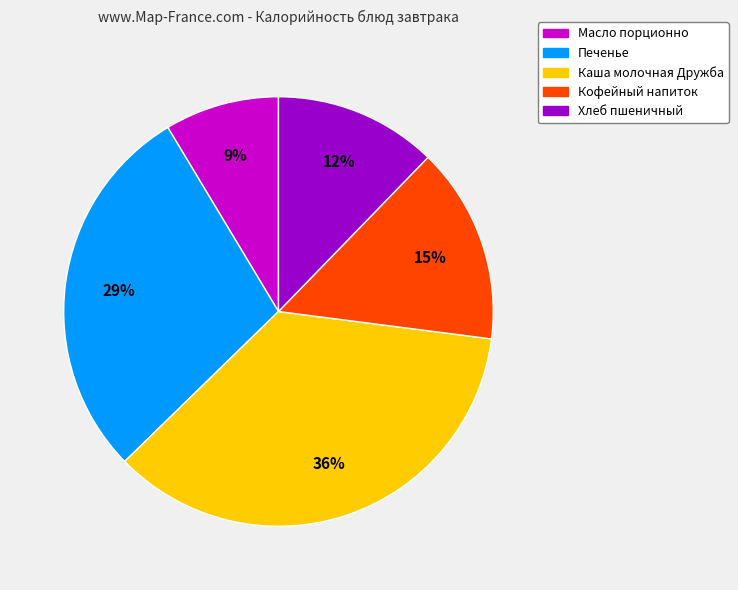

What percentage is the Хлеб пшеничный slice, to the nearest percent?

12%